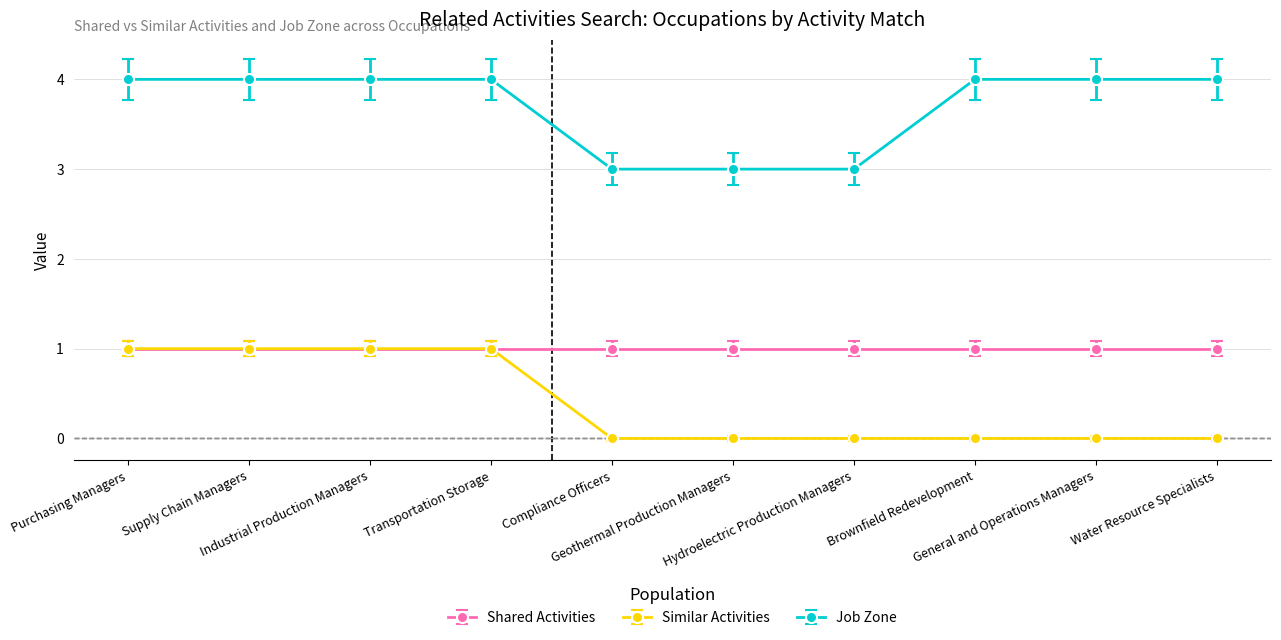

True or false: Job Zone and Similar Activities cross at least once.

False